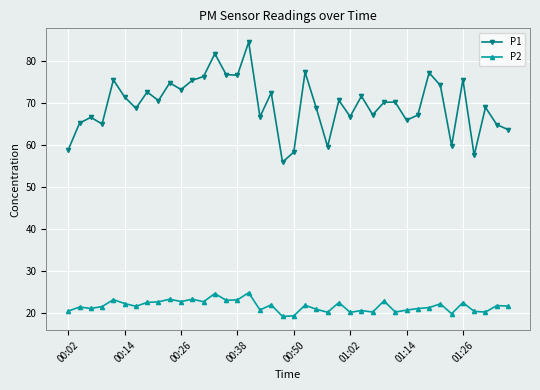

True or false: P1 and P2 cross at least once.

False